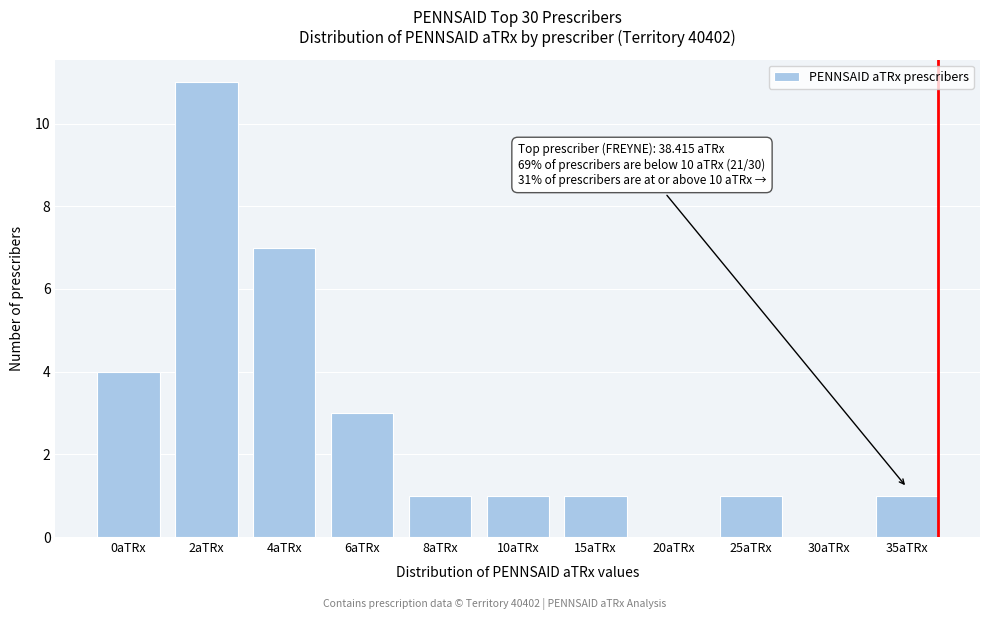

Reading left to right, list all the values displayed in this chart.

0aTRx=4	2aTRx=11	4aTRx=7	6aTRx=3	8aTRx=1	10aTRx=1	15aTRx=1	20aTRx=0	25aTRx=1	30aTRx=0	35aTRx=1